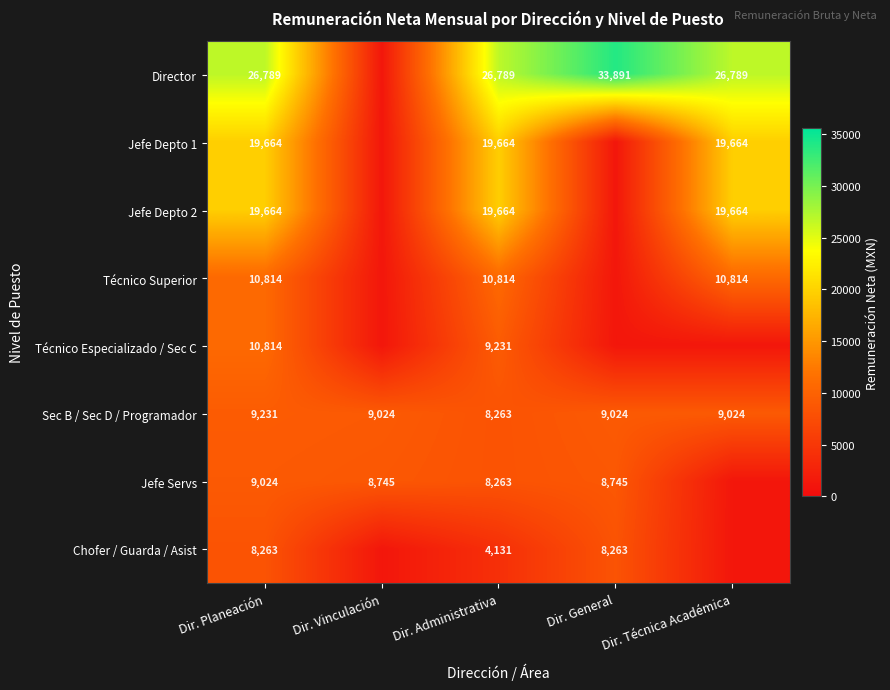

At which category does the chart reach its peak across all series?

Dir. General